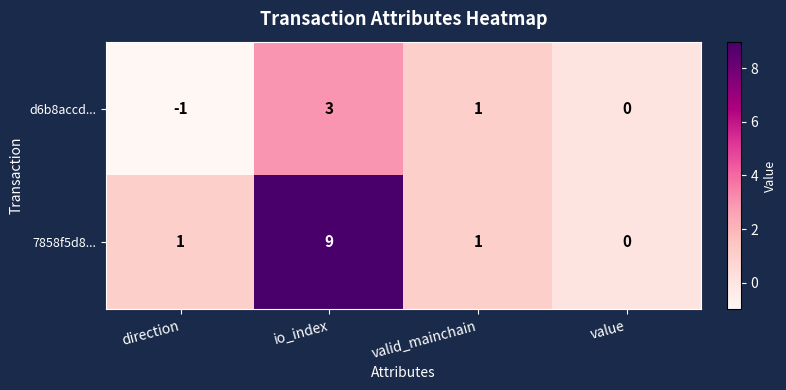

What is the sum of all 7858f5d8... values?

11